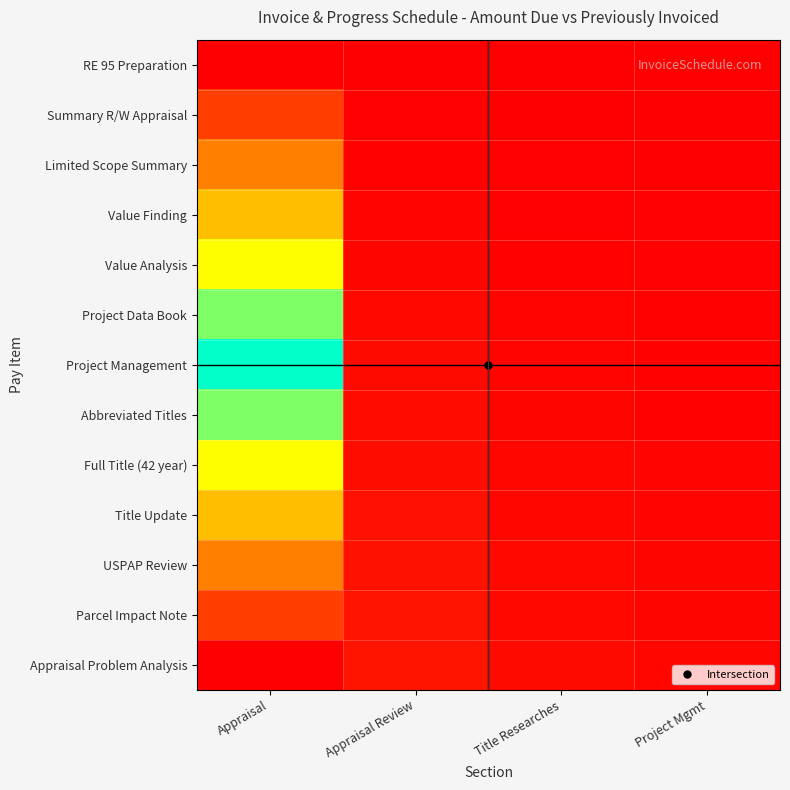

List the series in order of their peak value, highest first.

Appraisal Problem Analysis, Parcel Impact Note, USPAP Review, Title Update, Full Title (42 year), Abbreviated Titles, Project Management, Project Data Book, Value Analysis, Value Finding, Limited Scope Summary, Summary R/W Appraisal, RE 95 Preparation